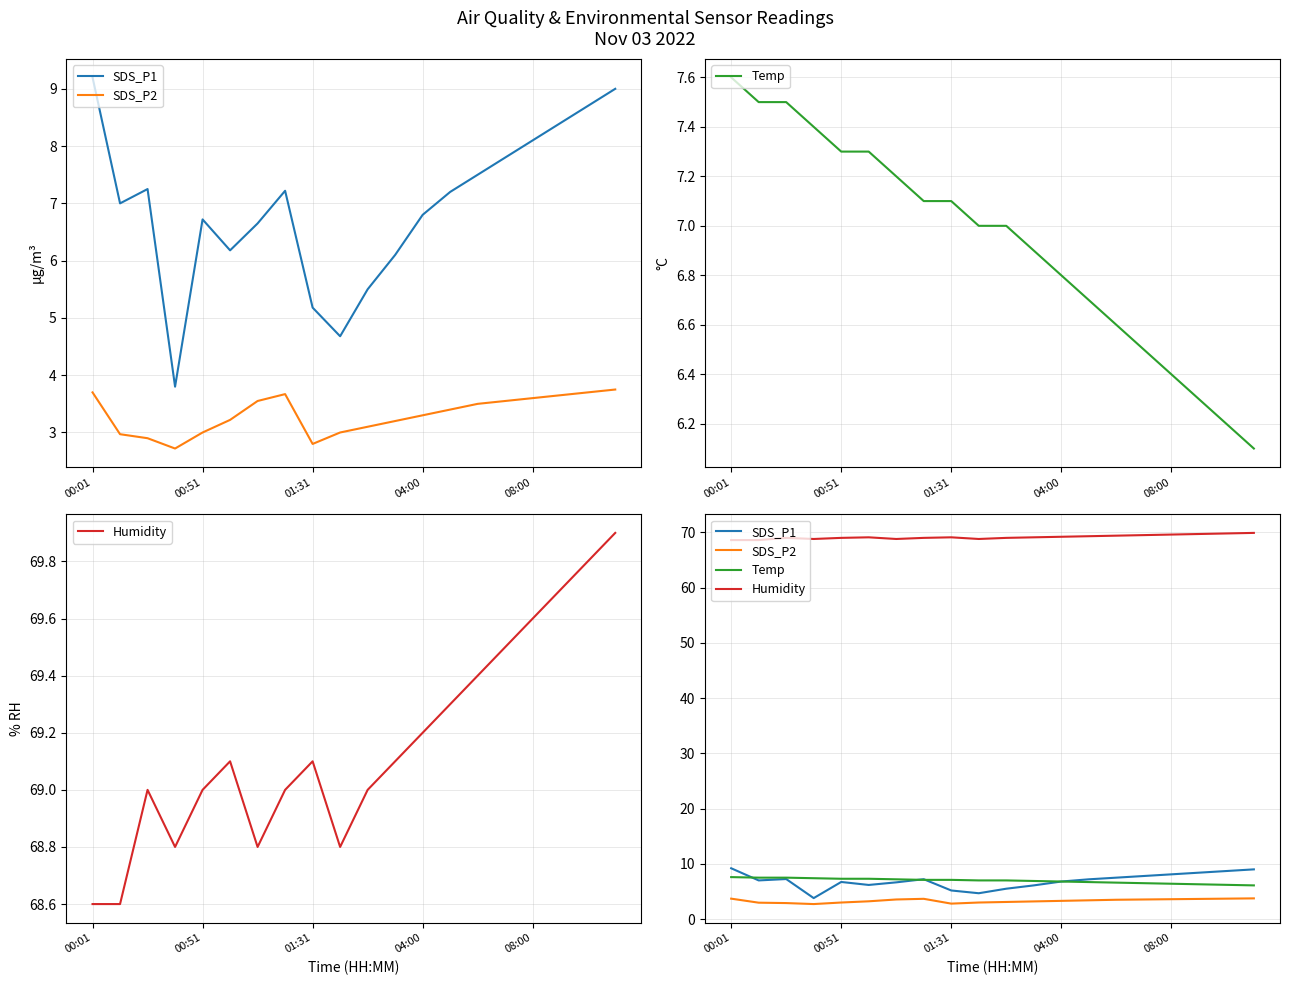

What position from the right is 14?

6